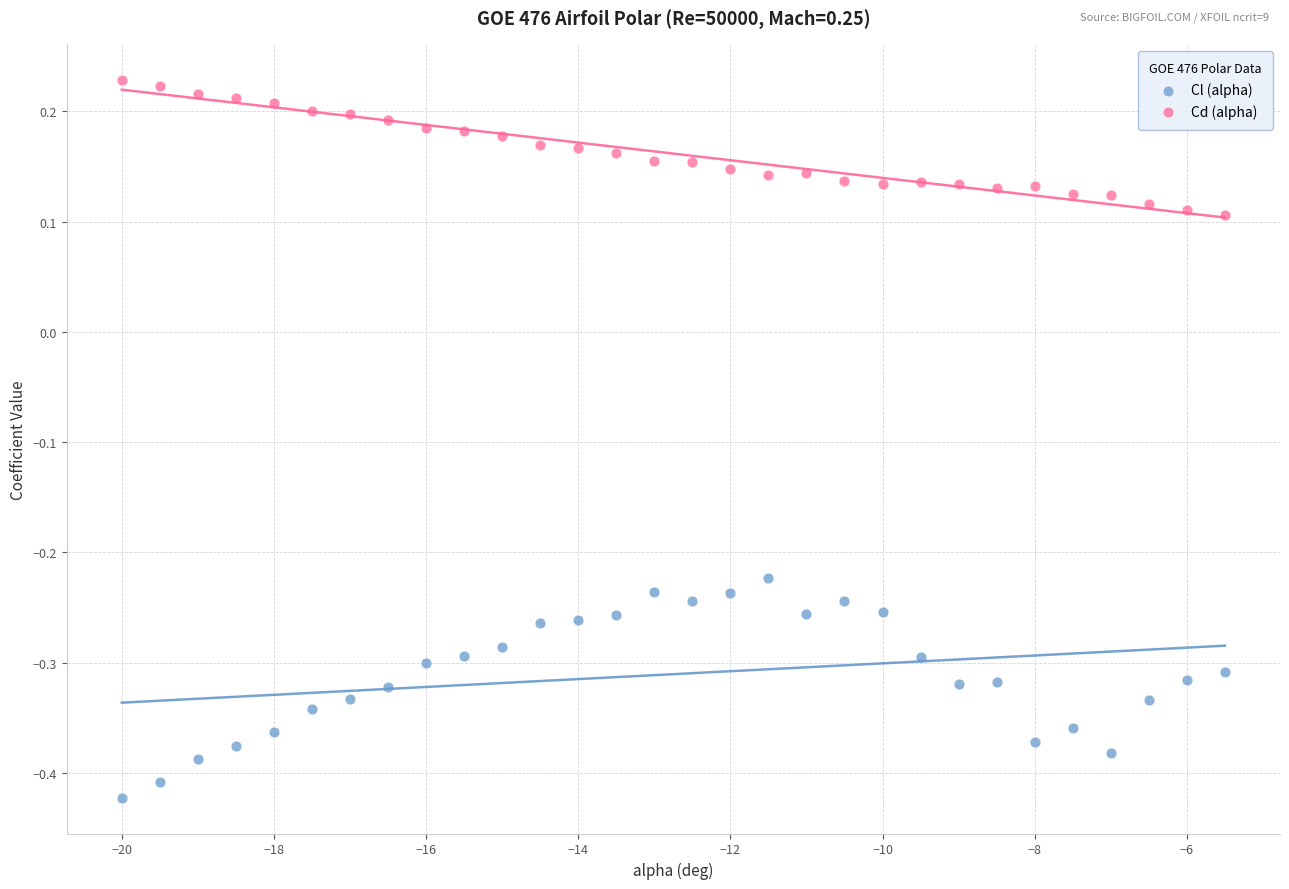

Which series reaches the minimum Y coordinate?

Cl (alpha)